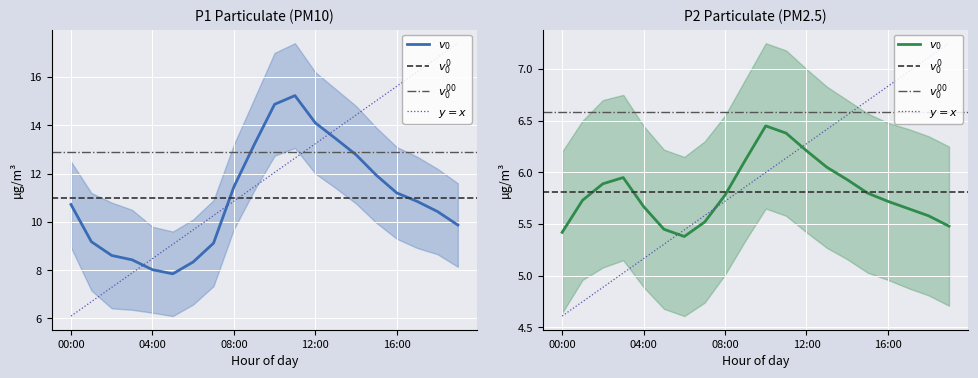

Which series has the largest range (max minus min)?

P1